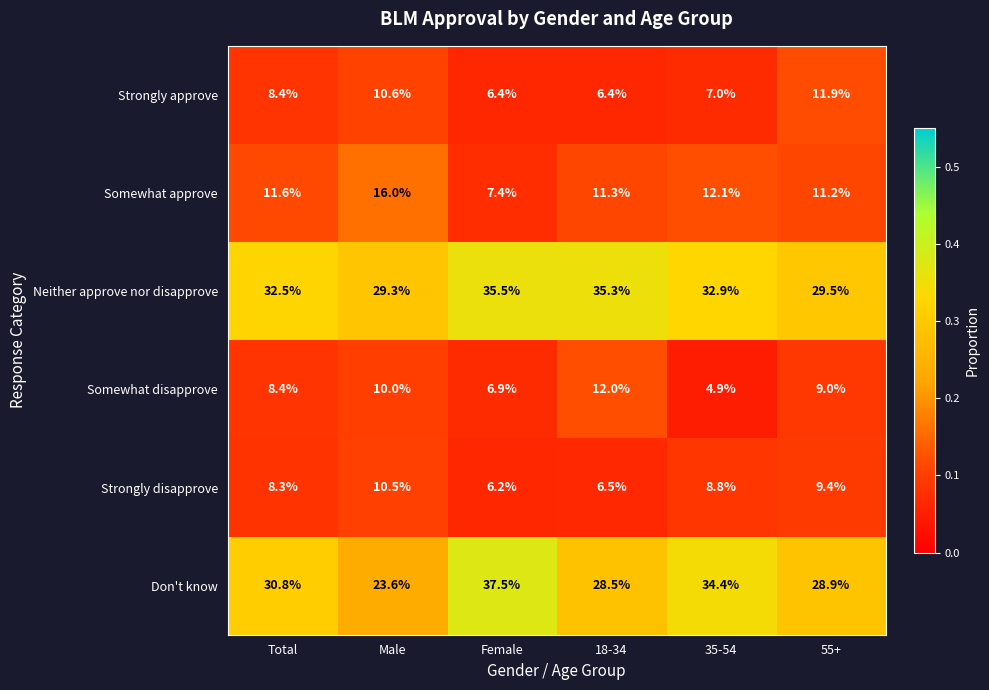

Which series has the largest total across all categories?

Neither approve nor disapprove